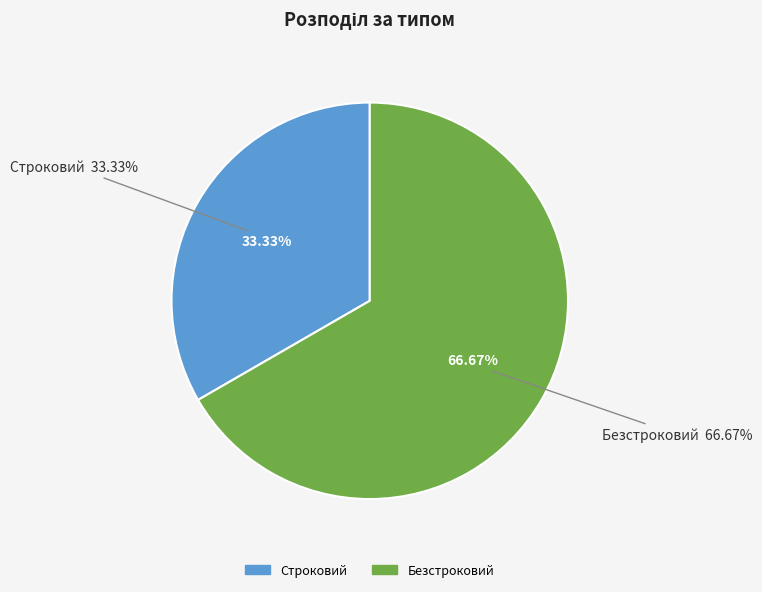

Does Строковий account for over 50% of the chart?

No